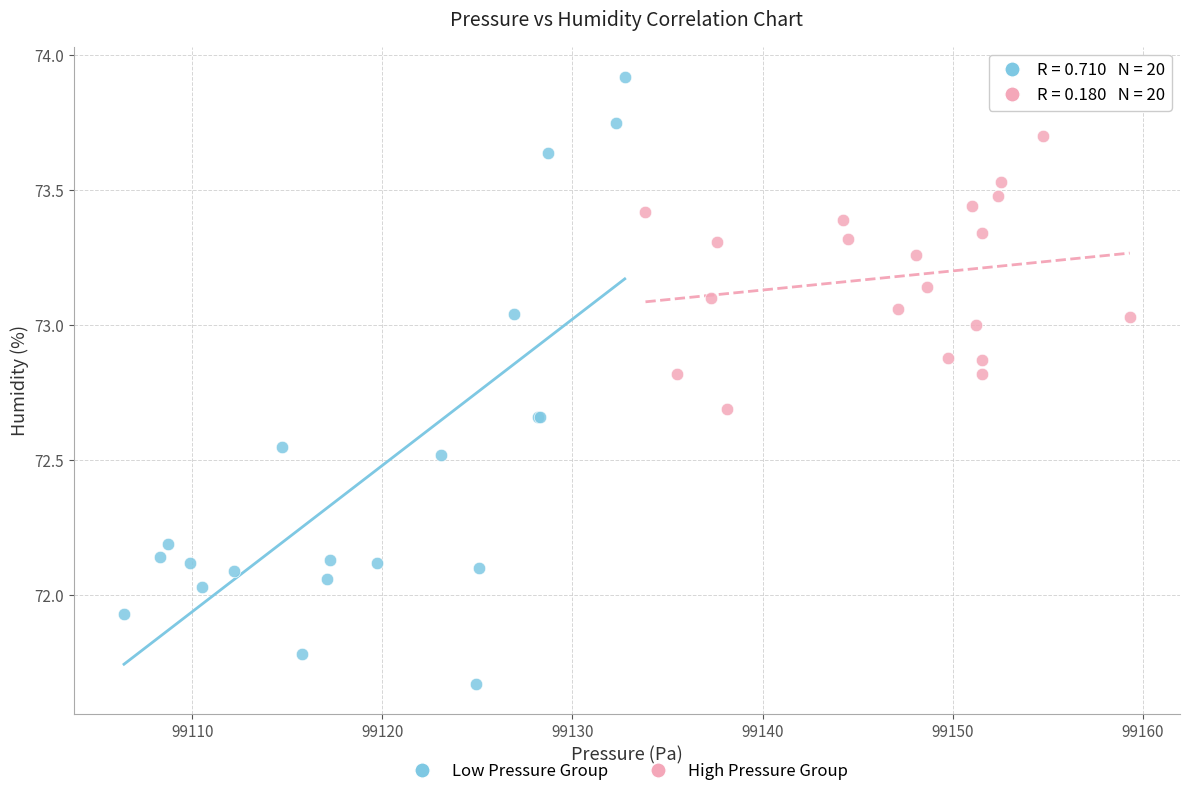

Which series has the largest Y range (max minus min)?

Low Pressure Group